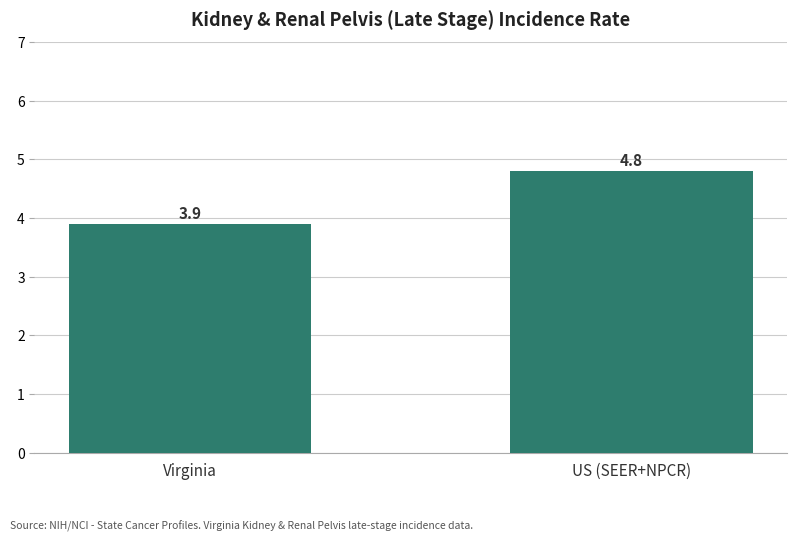

What is the maximum value shown in the chart?

4.8